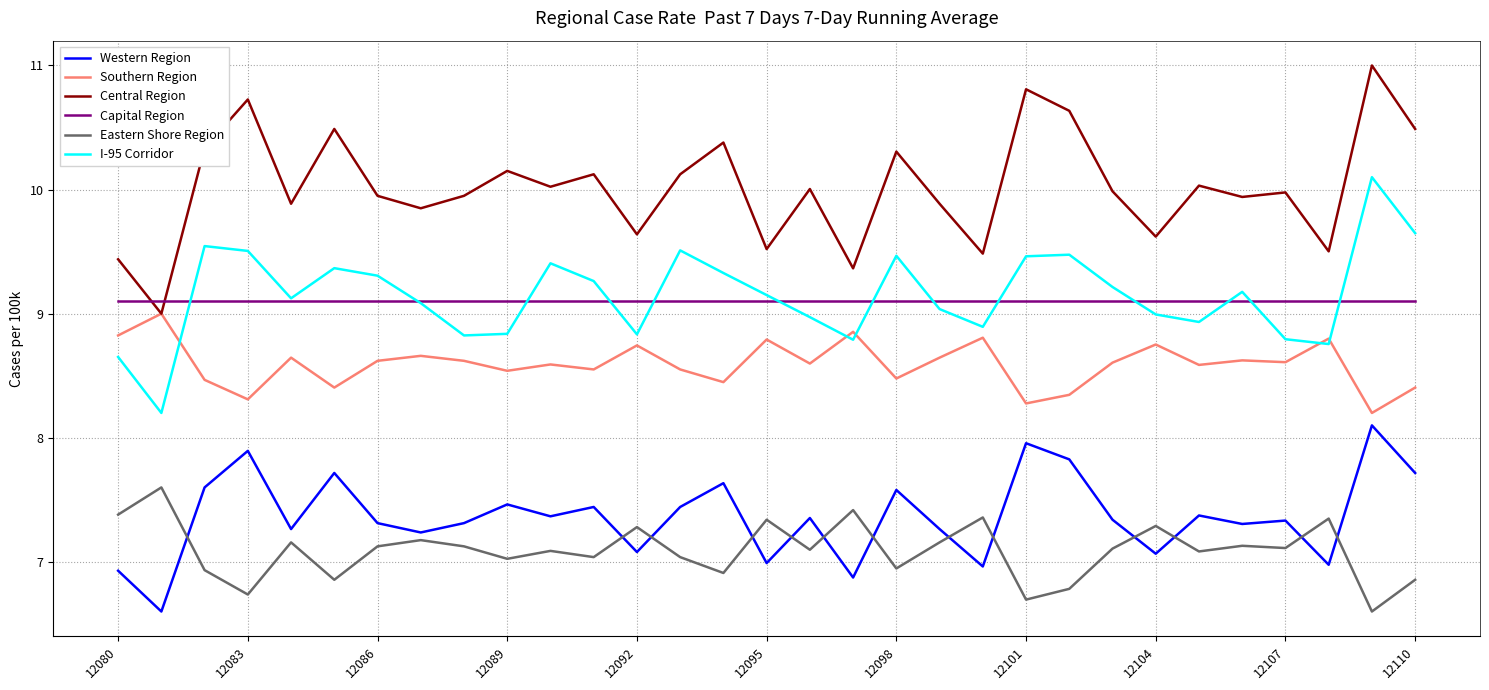

What is the maximum value for Western Region?

8.1